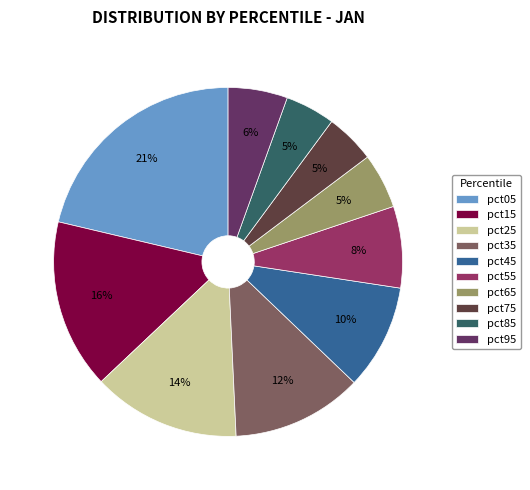

To the nearest percent, what portion does pct15 represent?

16%